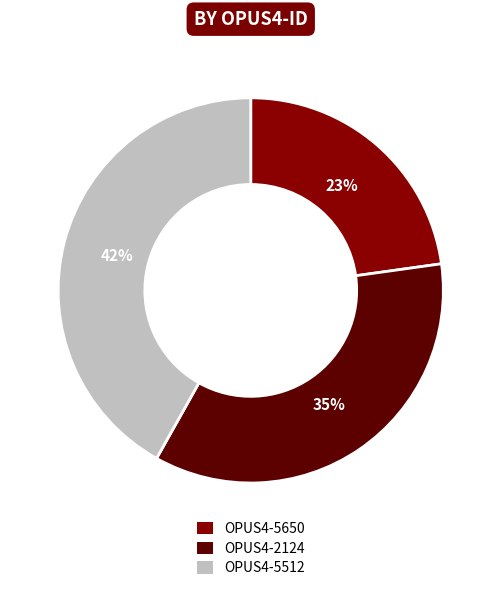

To the nearest percent, what is the difference between the OPUS4-2124 and OPUS4-5512 slice percentages?

7%